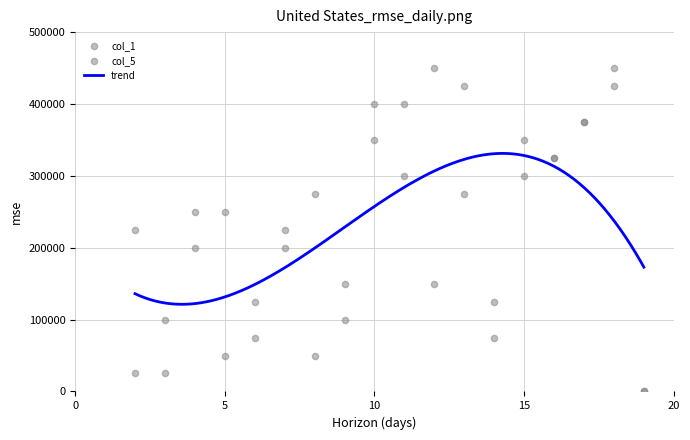

What is the total value across all series at 12?

600000